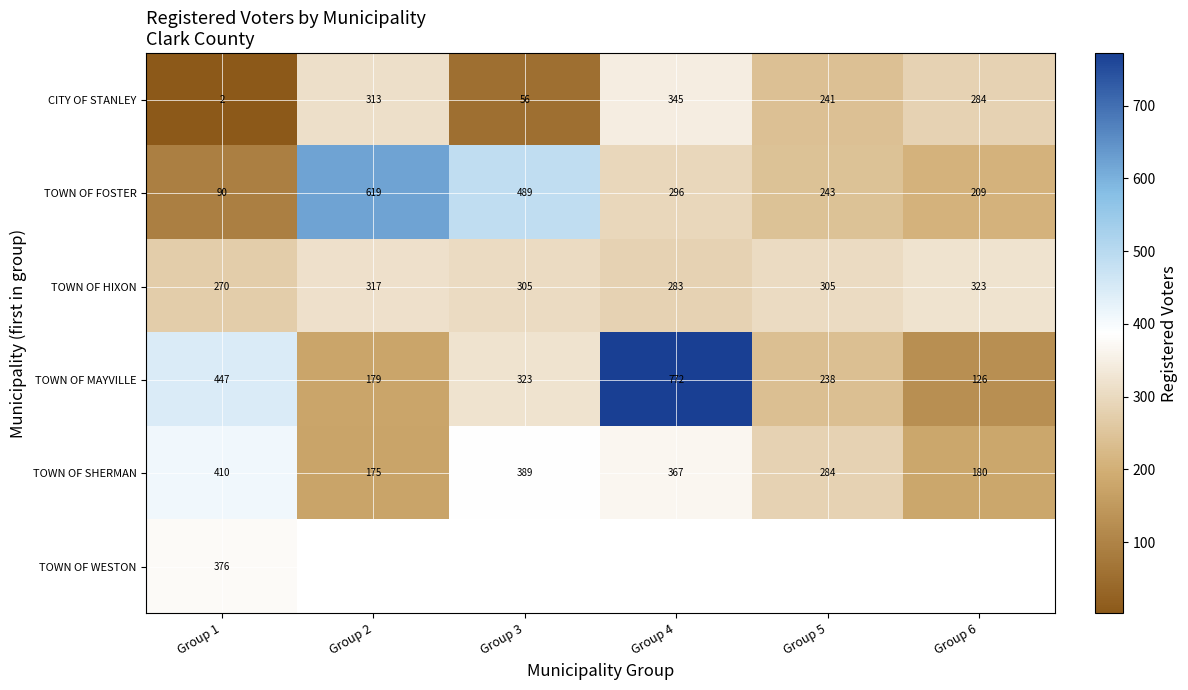

Read the TOWN OF MAYVILLE value at Group 1.

447